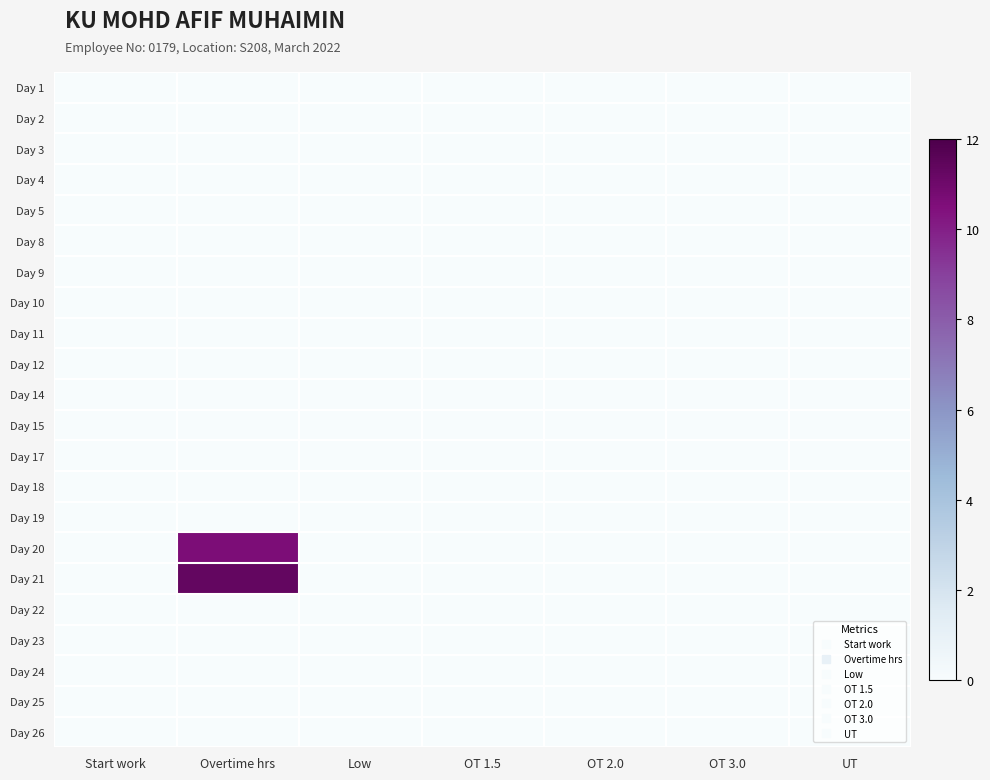

Reading right to left, transcribe all the data shown in this chart.

Day 1: UT=0.0	OT 3.0=0.0	OT 2.0=0.0	OT 1.5=0.0	Low=0.0	Overtime hrs=0.0	Start work=0.0
Day 2: UT=0.0	OT 3.0=0.0	OT 2.0=0.0	OT 1.5=0.0	Low=0.0	Overtime hrs=0.0	Start work=0.0
Day 3: UT=0.0	OT 3.0=0.0	OT 2.0=0.0	OT 1.5=0.0	Low=0.0	Overtime hrs=0.0	Start work=0.0
Day 4: UT=0.0	OT 3.0=0.0	OT 2.0=0.0	OT 1.5=0.0	Low=0.0	Overtime hrs=0.0	Start work=0.0
Day 5: UT=0.0	OT 3.0=0.0	OT 2.0=0.0	OT 1.5=0.0	Low=0.0	Overtime hrs=0.0	Start work=0.0
Day 8: UT=0.0	OT 3.0=0.0	OT 2.0=0.0	OT 1.5=0.0	Low=0.0	Overtime hrs=0.0	Start work=0.0
Day 9: UT=0.0	OT 3.0=0.0	OT 2.0=0.0	OT 1.5=0.0	Low=0.0	Overtime hrs=0.0	Start work=0.0
Day 10: UT=0.0	OT 3.0=0.0	OT 2.0=0.0	OT 1.5=0.0	Low=0.0	Overtime hrs=0.0	Start work=0.0
Day 11: UT=0.0	OT 3.0=0.0	OT 2.0=0.0	OT 1.5=0.0	Low=0.0	Overtime hrs=0.0	Start work=0.0
Day 12: UT=0.0	OT 3.0=0.0	OT 2.0=0.0	OT 1.5=0.0	Low=0.0	Overtime hrs=0.0	Start work=0.0
Day 14: UT=0.0	OT 3.0=0.0	OT 2.0=0.0	OT 1.5=0.0	Low=0.0	Overtime hrs=0.0	Start work=0.0
Day 15: UT=0.0	OT 3.0=0.0	OT 2.0=0.0	OT 1.5=0.0	Low=0.0	Overtime hrs=0.0	Start work=0.0
Day 17: UT=0.0	OT 3.0=0.0	OT 2.0=0.0	OT 1.5=0.0	Low=0.0	Overtime hrs=0.0	Start work=0.0
Day 18: UT=0.0	OT 3.0=0.0	OT 2.0=0.0	OT 1.5=0.0	Low=0.0	Overtime hrs=0.0	Start work=0.0
Day 19: UT=0.0	OT 3.0=0.0	OT 2.0=0.0	OT 1.5=0.0	Low=0.0	Overtime hrs=0.0	Start work=0.0
Day 20: UT=0.0	OT 3.0=0.0	OT 2.0=0.0	OT 1.5=0.0	Low=0.0	Overtime hrs=10.6	Start work=0.0
Day 21: UT=0.0	OT 3.0=0.0	OT 2.0=0.0	OT 1.5=0.0	Low=0.0	Overtime hrs=11.3	Start work=0.0
Day 22: UT=0.0	OT 3.0=0.0	OT 2.0=0.0	OT 1.5=0.0	Low=0.0	Overtime hrs=0.0	Start work=0.0
Day 23: UT=0.0	OT 3.0=0.0	OT 2.0=0.0	OT 1.5=0.0	Low=0.0	Overtime hrs=0.0	Start work=0.0
Day 24: UT=0.0	OT 3.0=0.0	OT 2.0=0.0	OT 1.5=0.0	Low=0.0	Overtime hrs=0.0	Start work=0.0
Day 25: UT=0.0	OT 3.0=0.0	OT 2.0=0.0	OT 1.5=0.0	Low=0.0	Overtime hrs=0.0	Start work=0.0
Day 26: UT=0.0	OT 3.0=0.0	OT 2.0=0.0	OT 1.5=0.0	Low=0.0	Overtime hrs=0.0	Start work=0.0